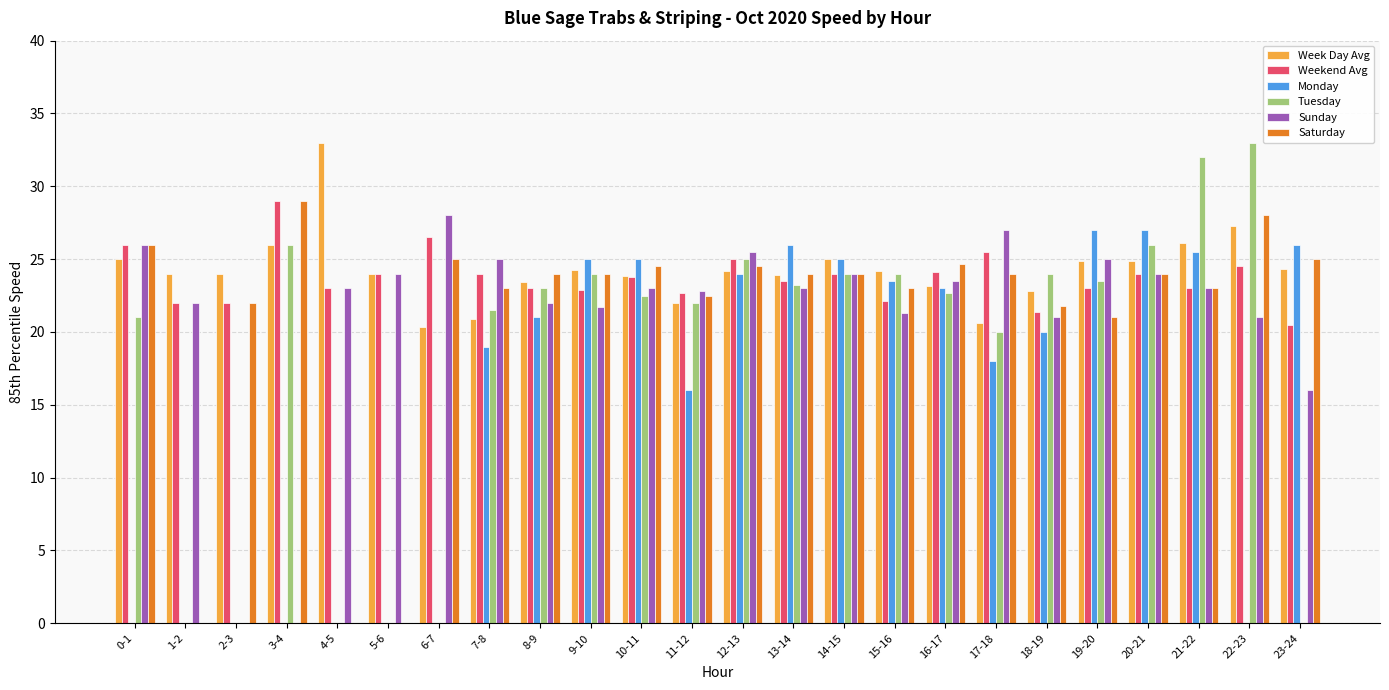

Is the value of Sunday at 17-18 greater than the value of Weekend Avg at 2-3?

Yes